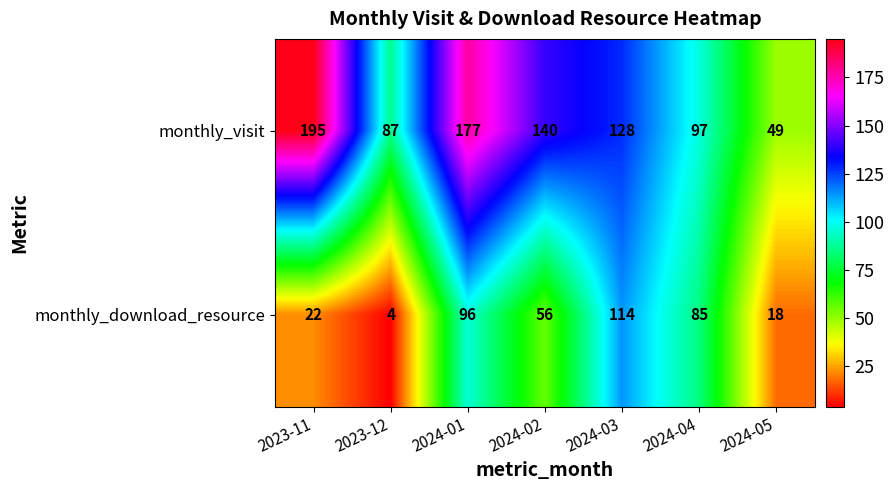

Where does the monthly_visit series first go above 128?

2023-11